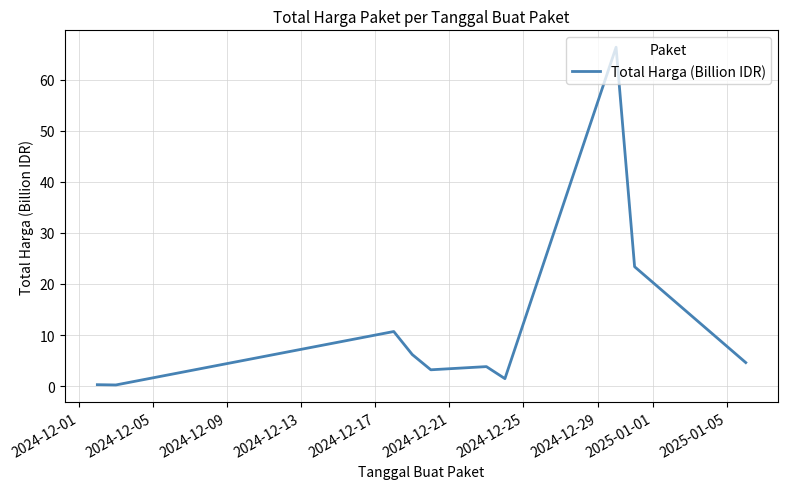

What is the minimum value shown in the chart?

0.2